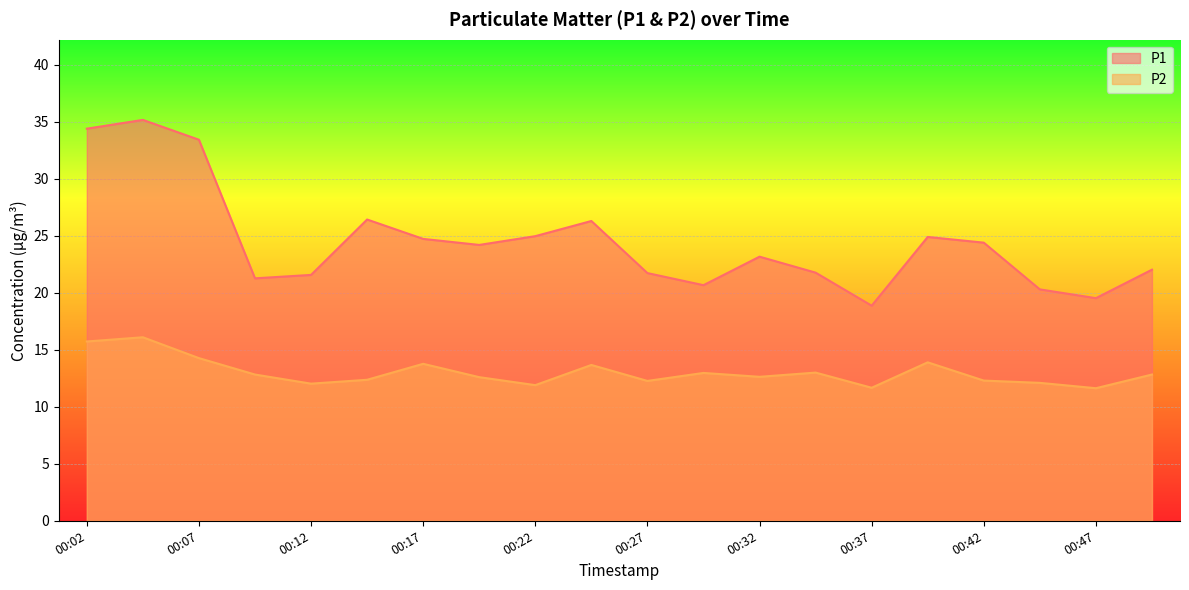

True or false: P1 and P2 intersect in this chart.

False